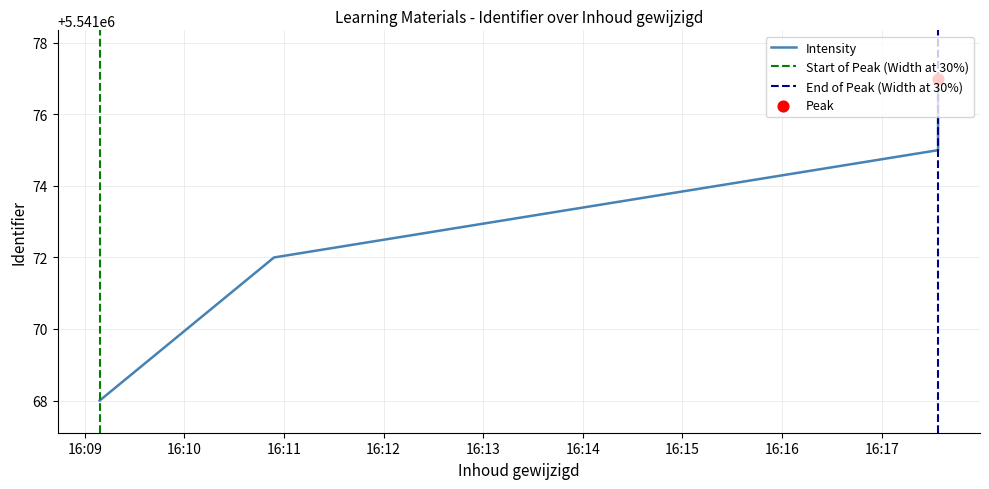

Approximately how many times larger is the value at 2019-09-28 16:10:54 compared to 2019-09-28 16:17:34?

1.0